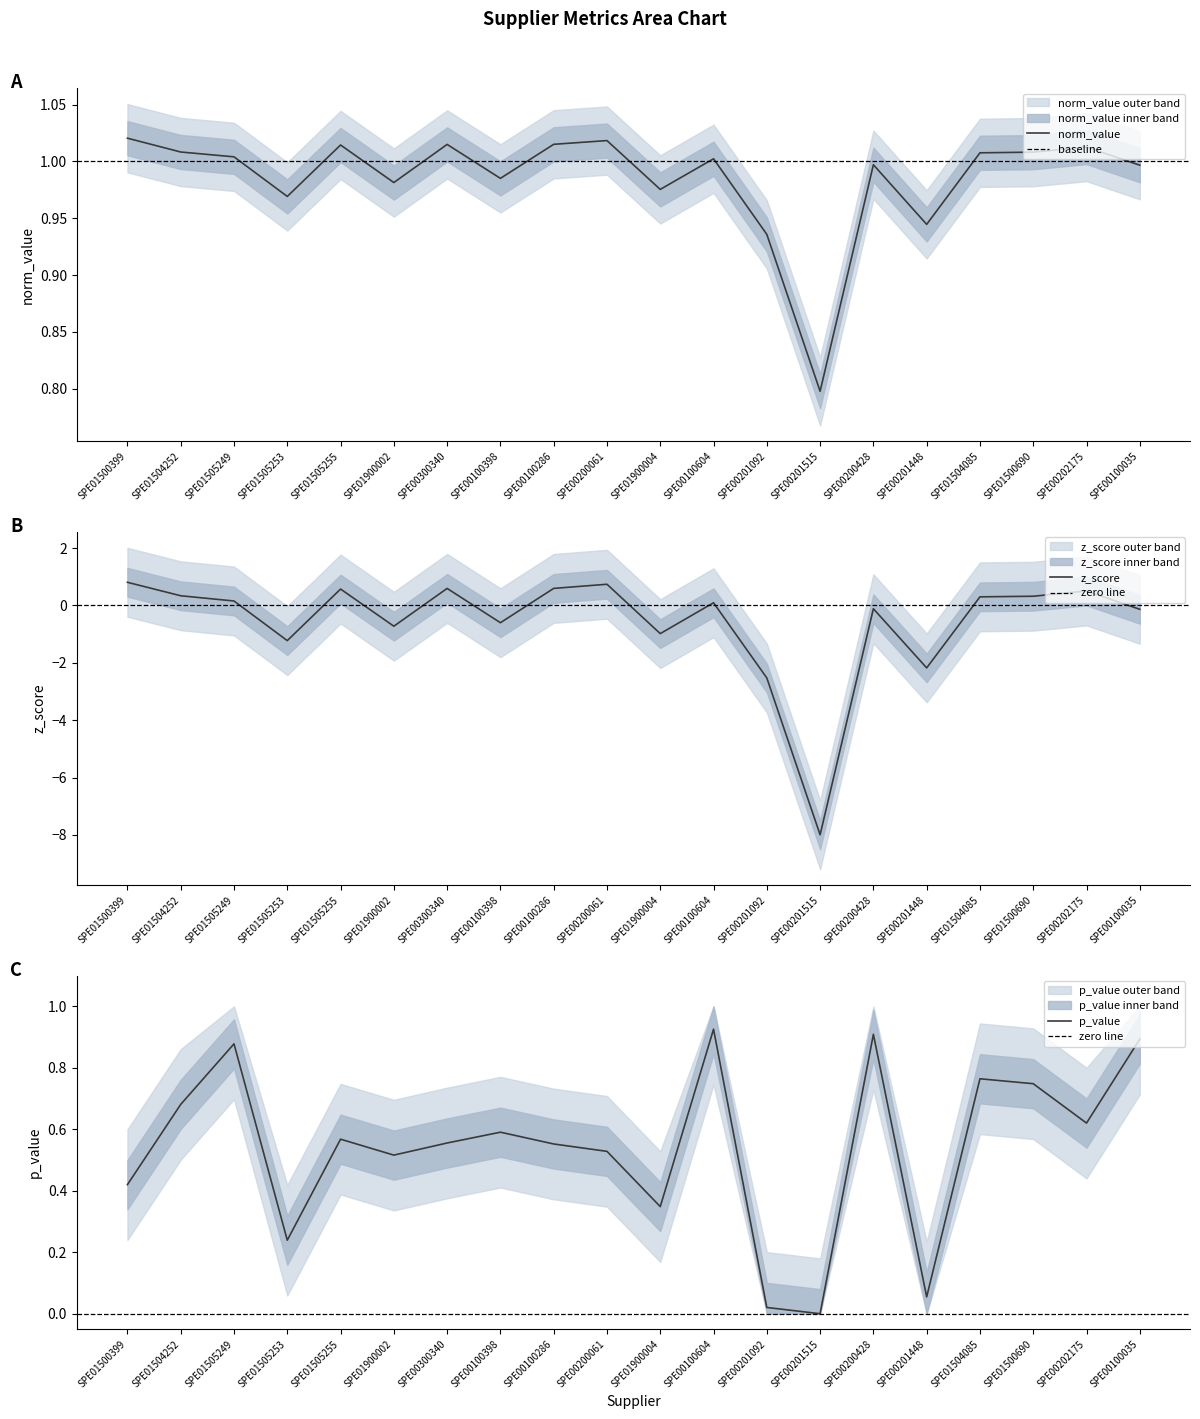

Is it true that norm_value equals 1.0 at SPE01900004?

True